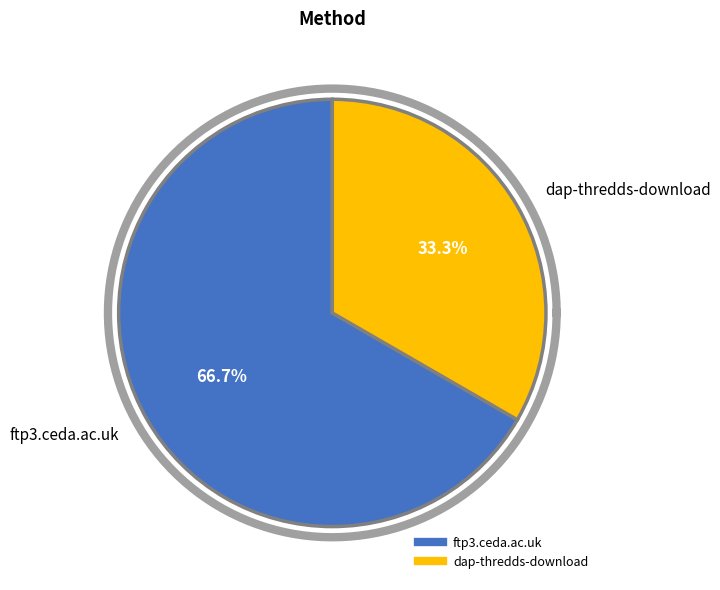

To the nearest percent, what is the average slice percentage?

50%